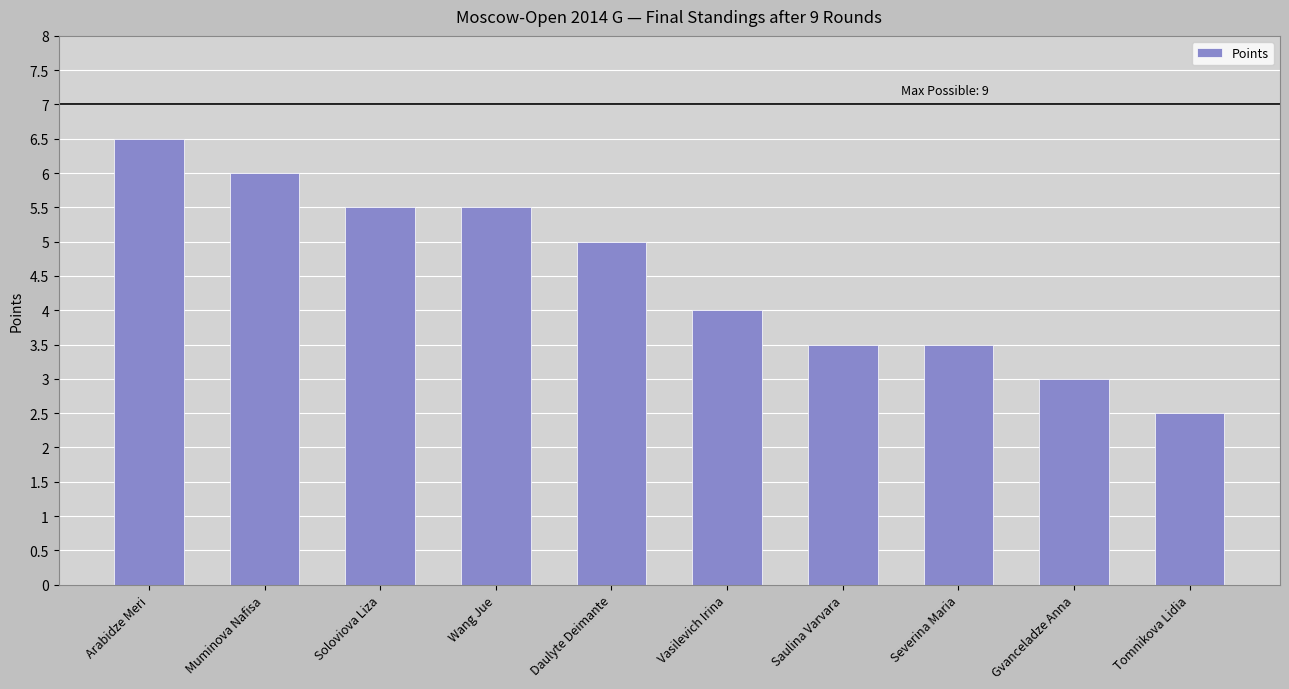

What is the label of the 2nd bar from the right?

Gvanceladze Anna